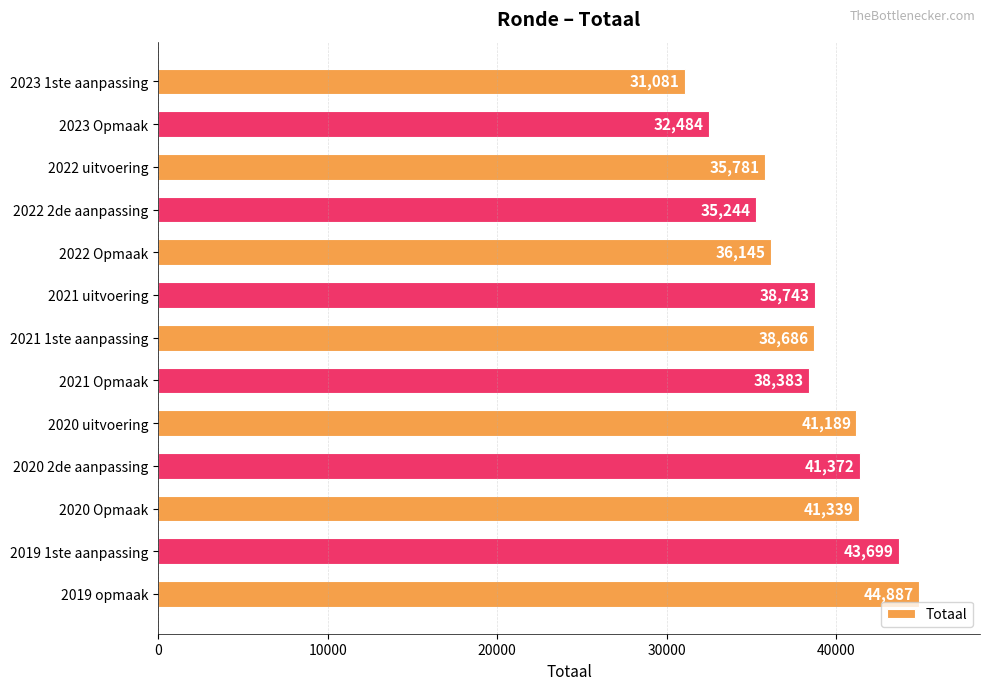

Reading top to bottom, transcribe all the data shown in this chart.

31081	32484	35781	35244	36145	38743	38686	38383	41189	41372	41339	43699	44887